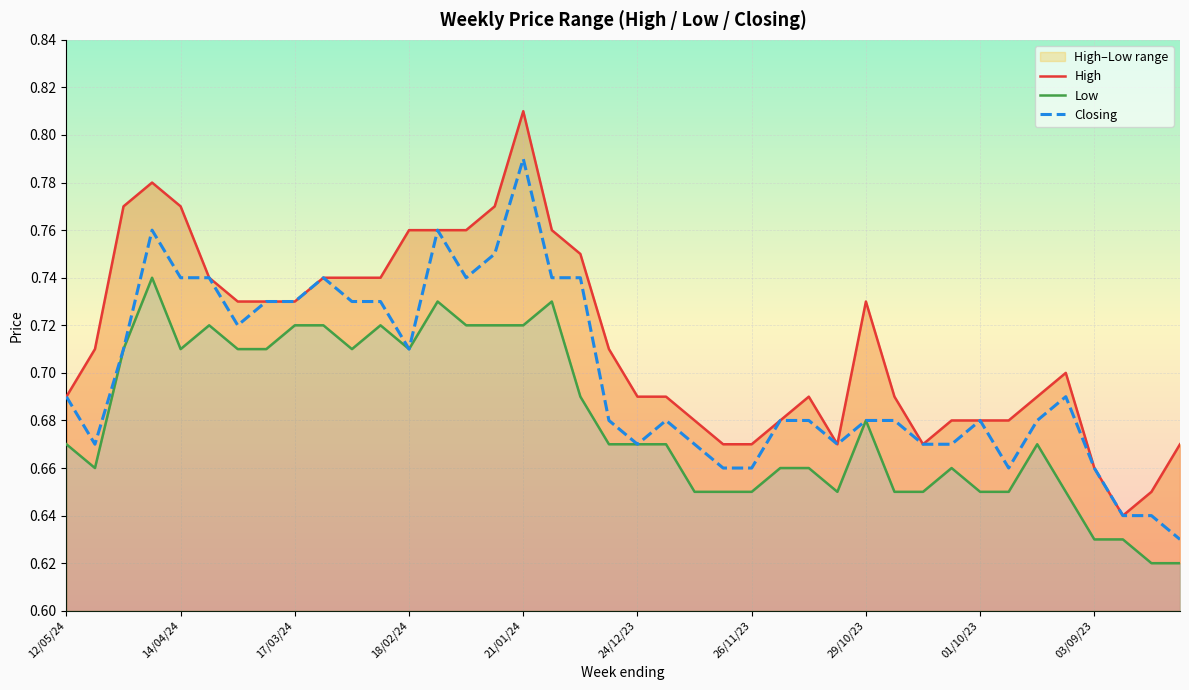

What is the sum of all Closing values?

27.9